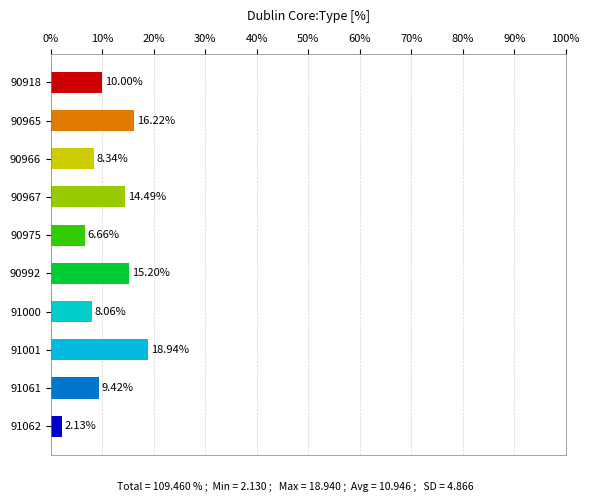

What is the sum of the values at 91001 and 90918?

28.9